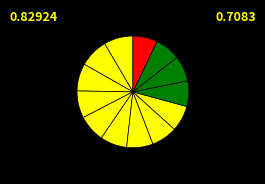

How many slices are in this pie chart?

13